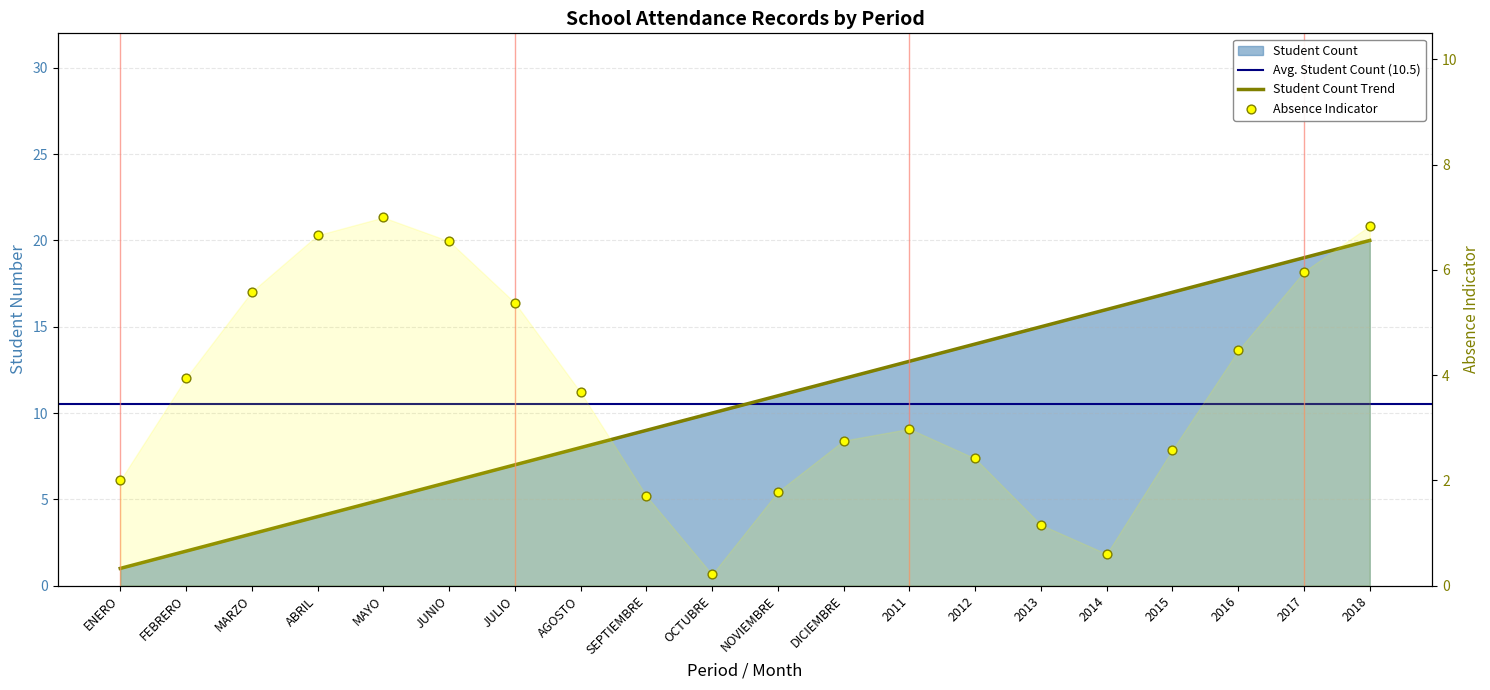

What is the change in value from FEBRERO to MARZO?

+1